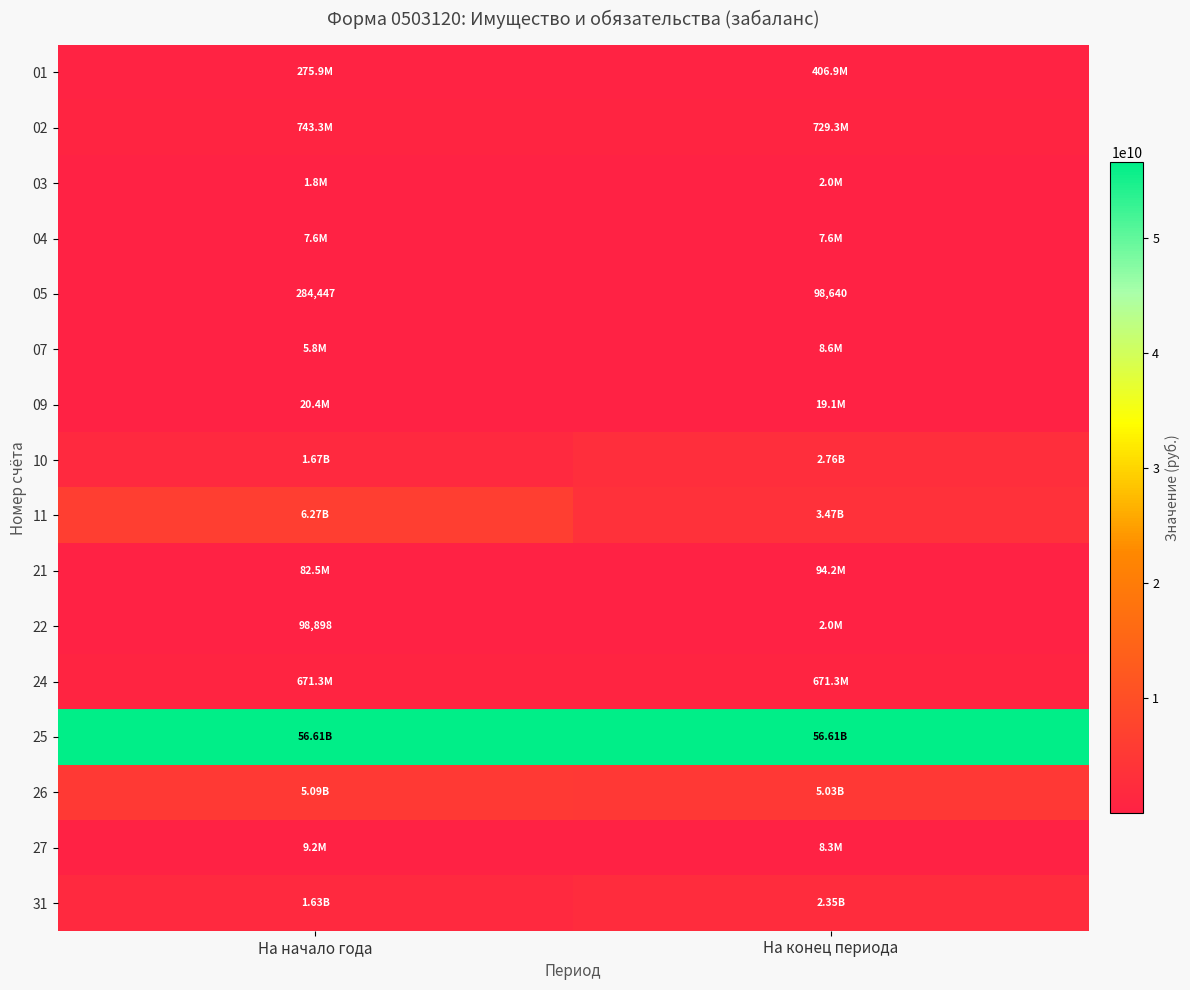

What is the minimum value for 11?

3472677238.9